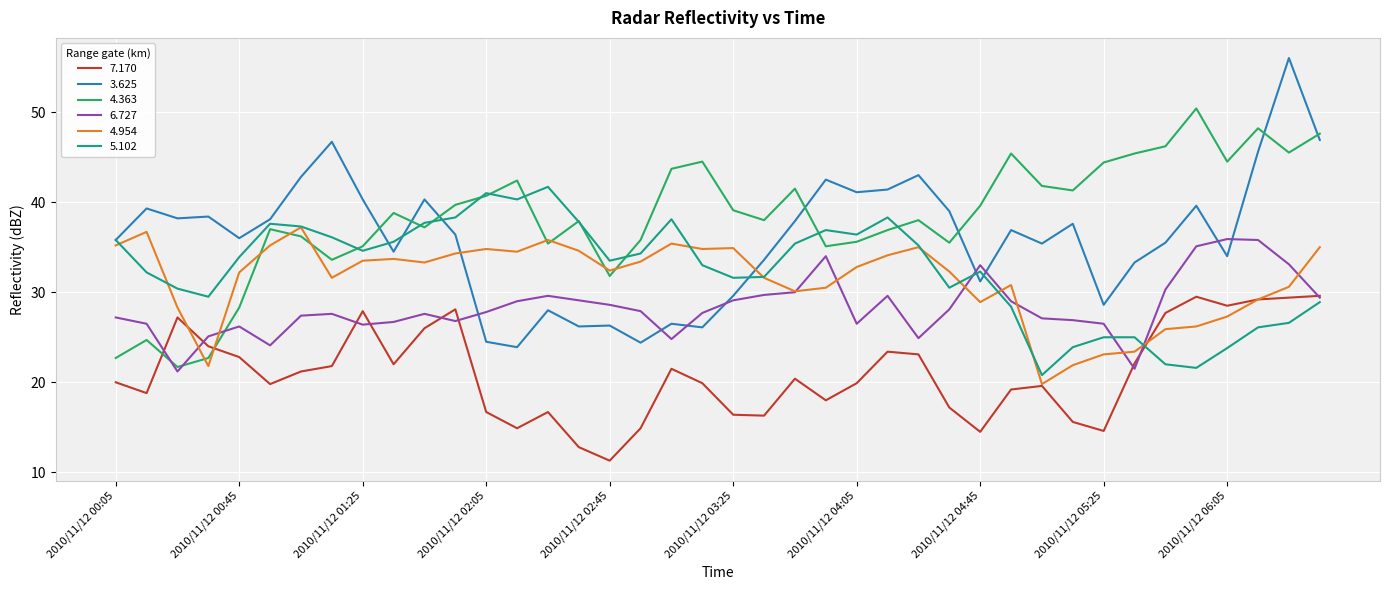

Which series has the largest total across all categories?

4.363